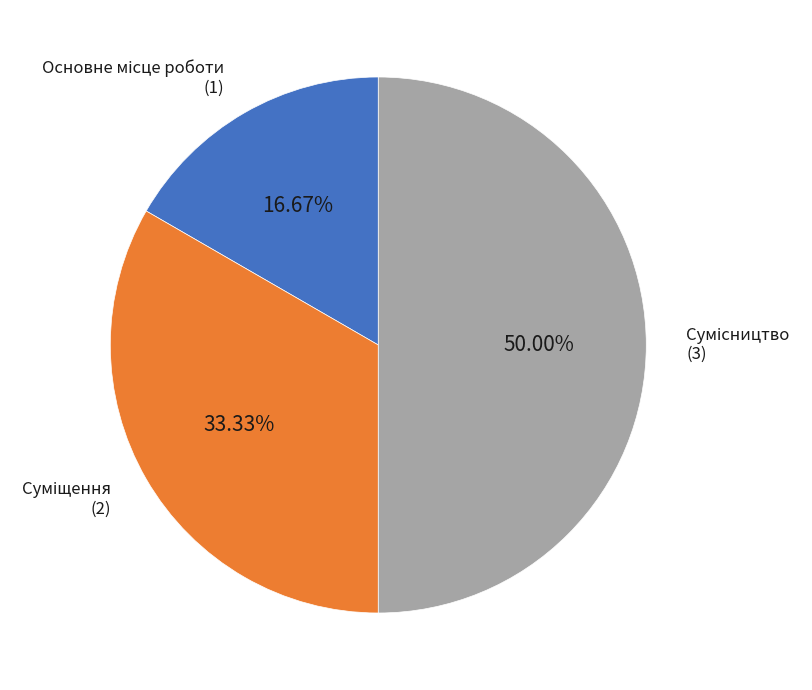

How many slices are in this pie chart?

3